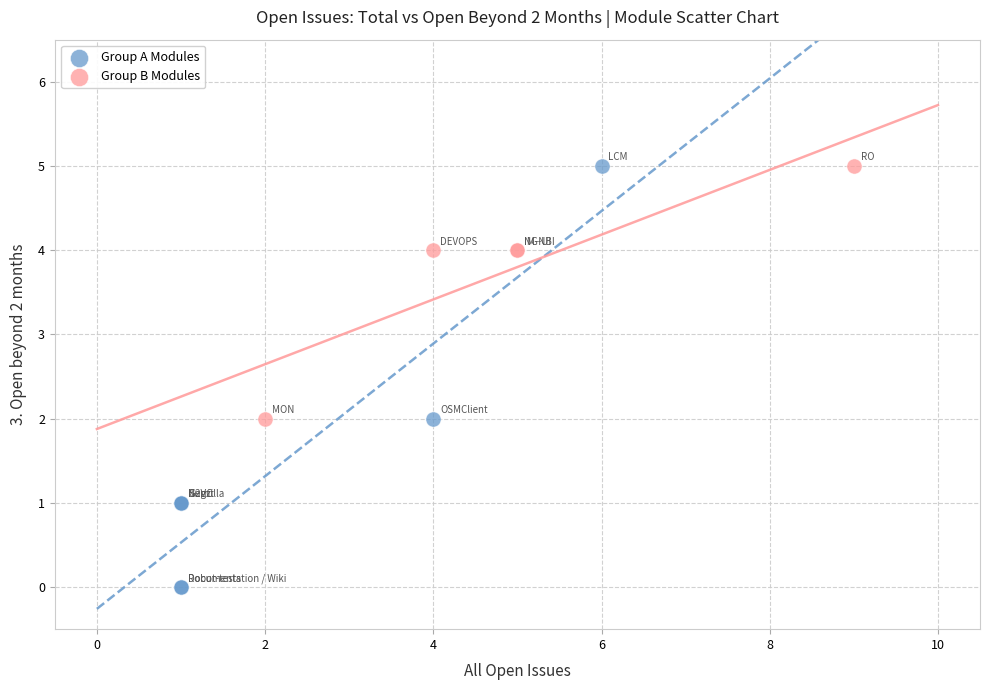

Which series contains the lowest Y value?

Group A Modules